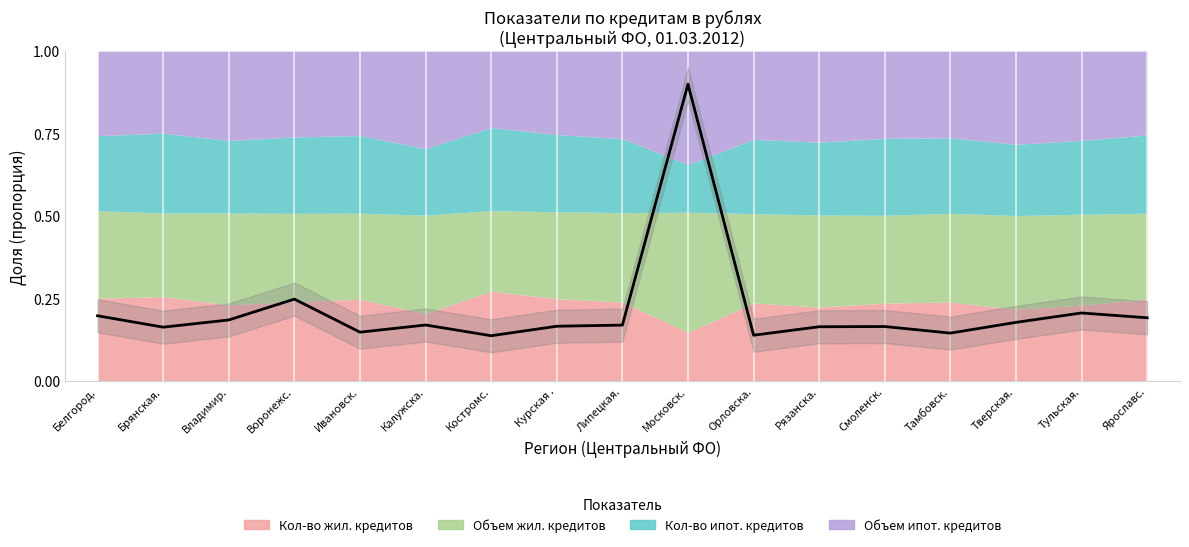

Does the chart have visible grid lines?

No